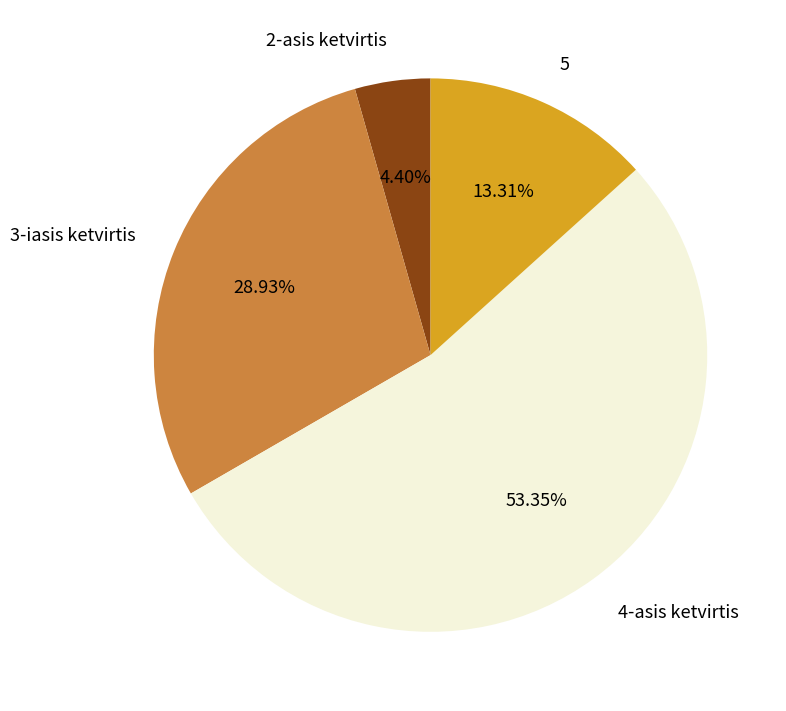

True or false: 2-asis ketvirtis accounts for 4% of the total.

True